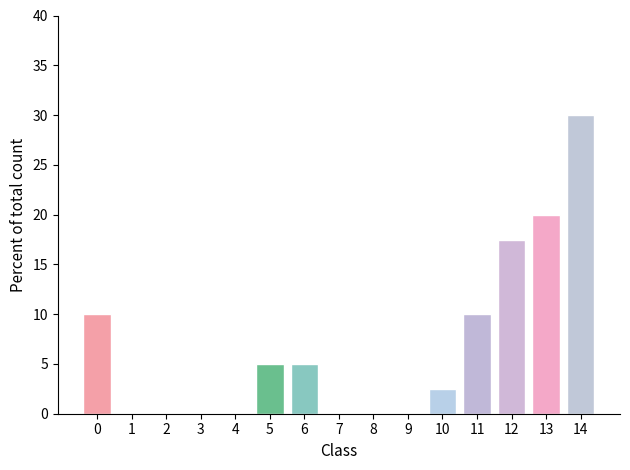

Reading left to right, what are all the values shown in this chart?

0=10.0	1=0.0	2=0.0	3=0.0	4=0.0	5=5.0	6=5.0	7=0.0	8=0.0	9=0.0	10=2.5	11=10.0	12=17.5	13=20.0	14=30.0